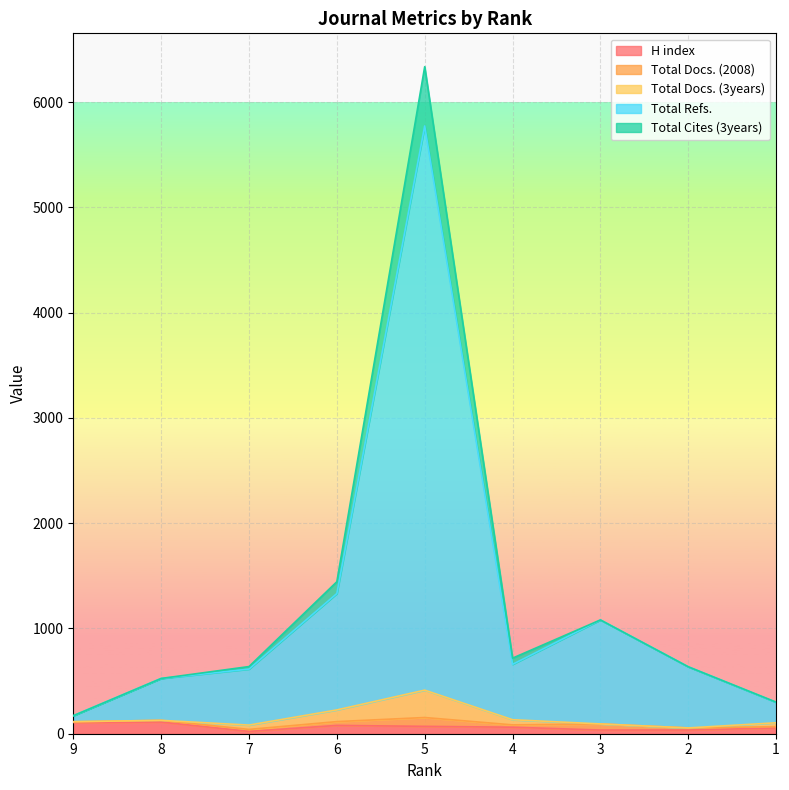

How many lines are shown in the chart?

5